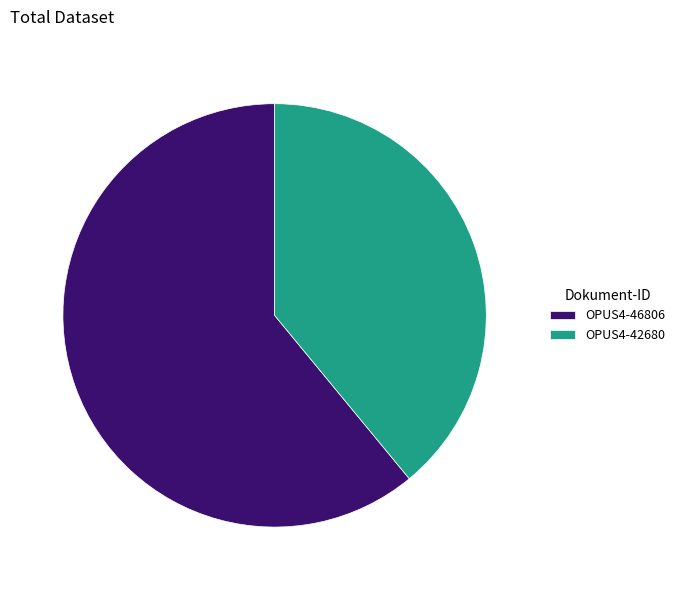

Which category has the smallest portion of the pie?

OPUS4-42680